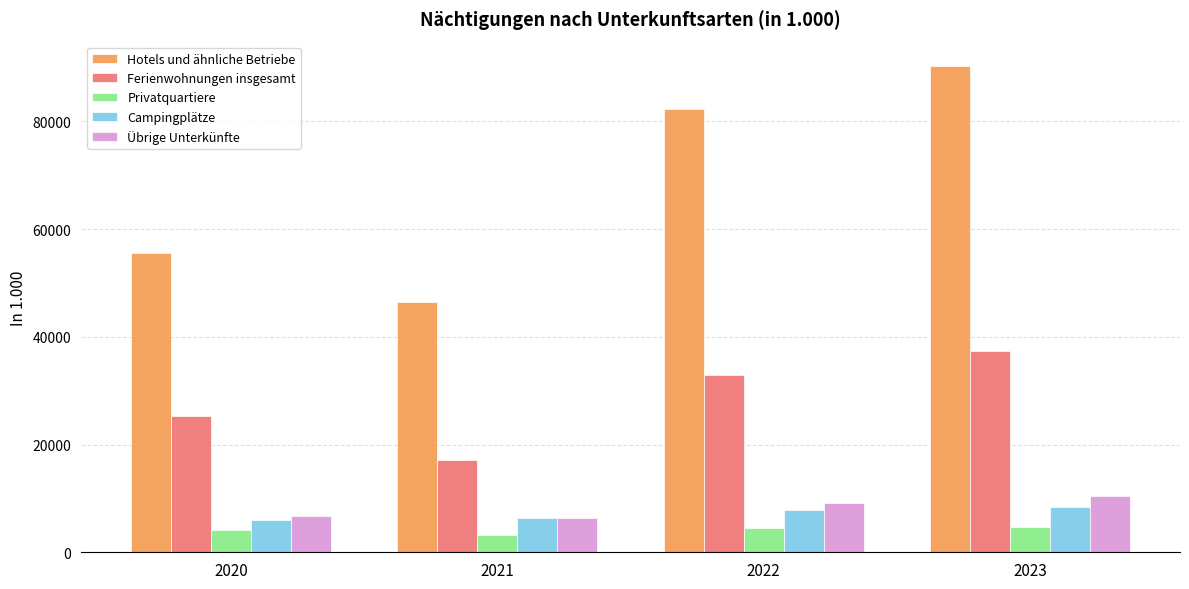

At which category does the chart reach its peak across all series?

2023